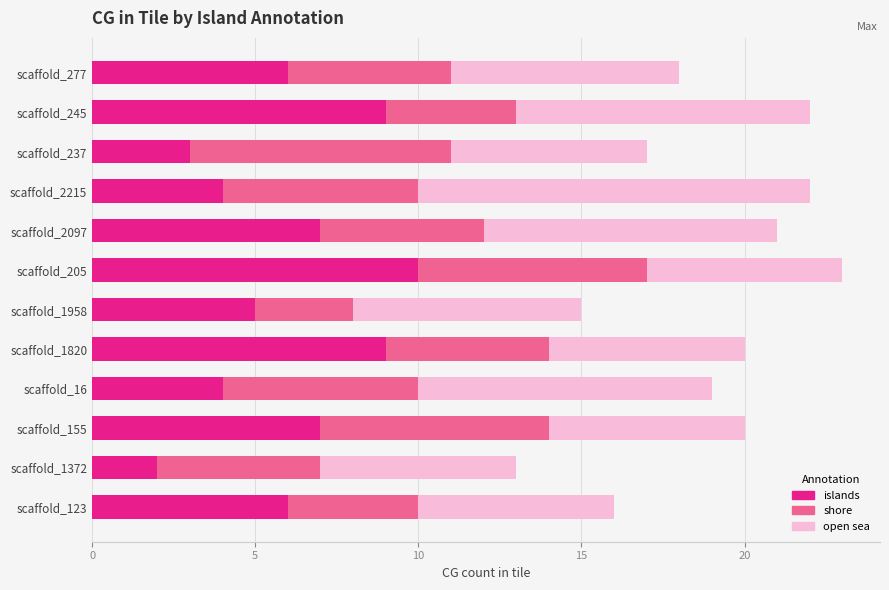

What is the approximate value of islands at scaffold_277?

6